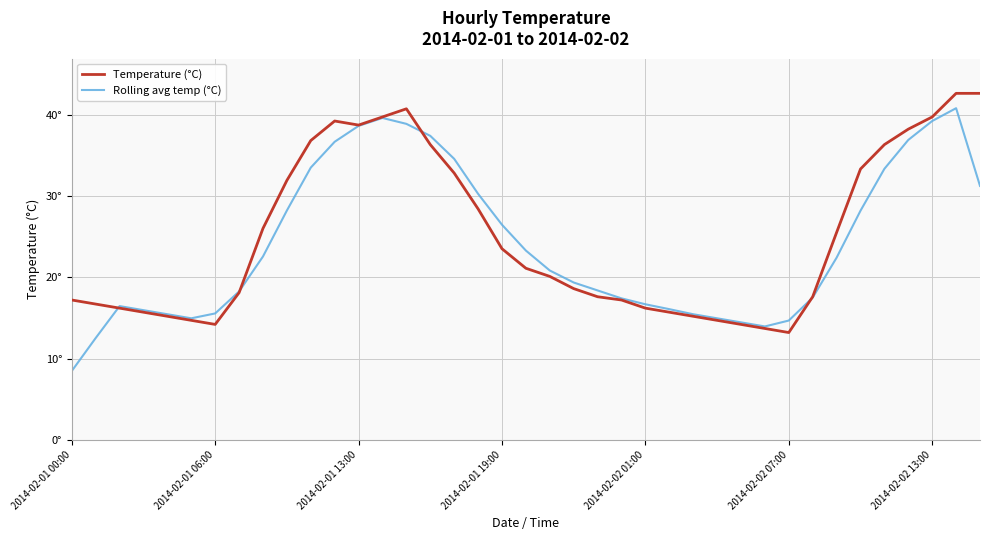

What are all the series names shown in the legend?

Temperature (°C), Rolling avg temp (°C)